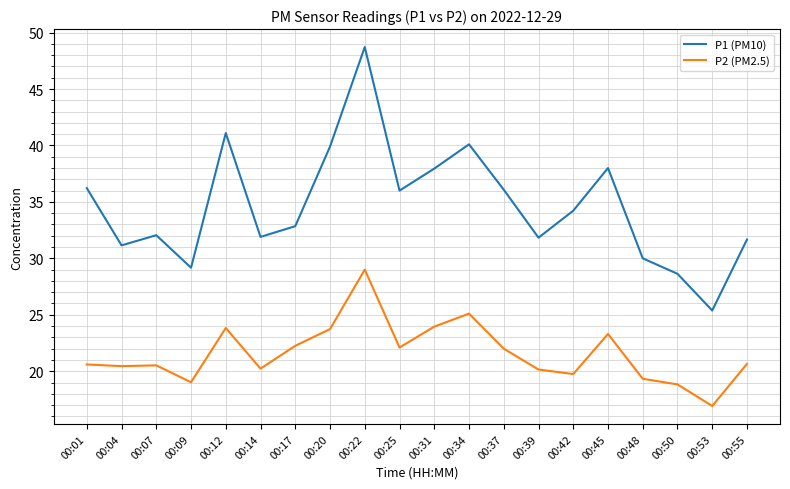

List the series in order of their peak value, highest first.

P1 (PM10), P2 (PM2.5)